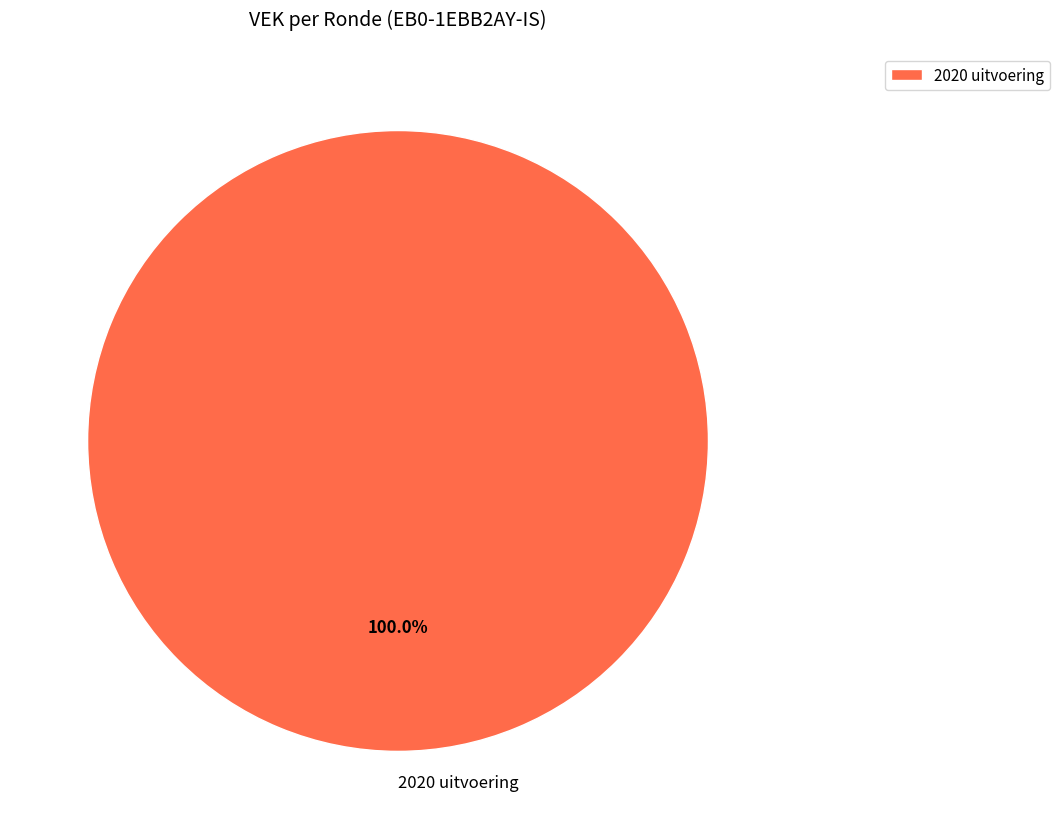

How many segments does this pie chart have?

1